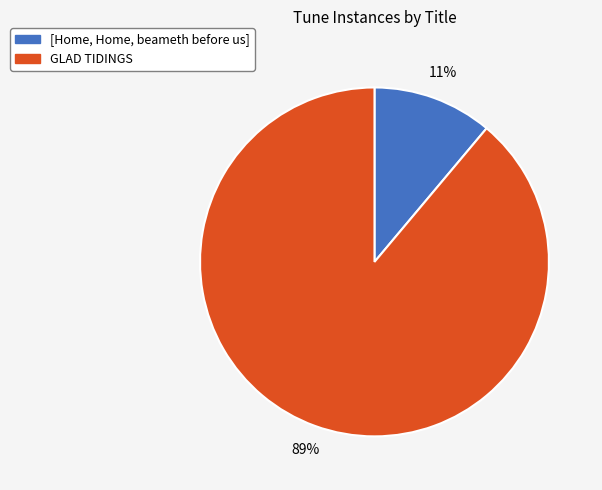

What is the largest slice in the pie chart?

GLAD TIDINGS